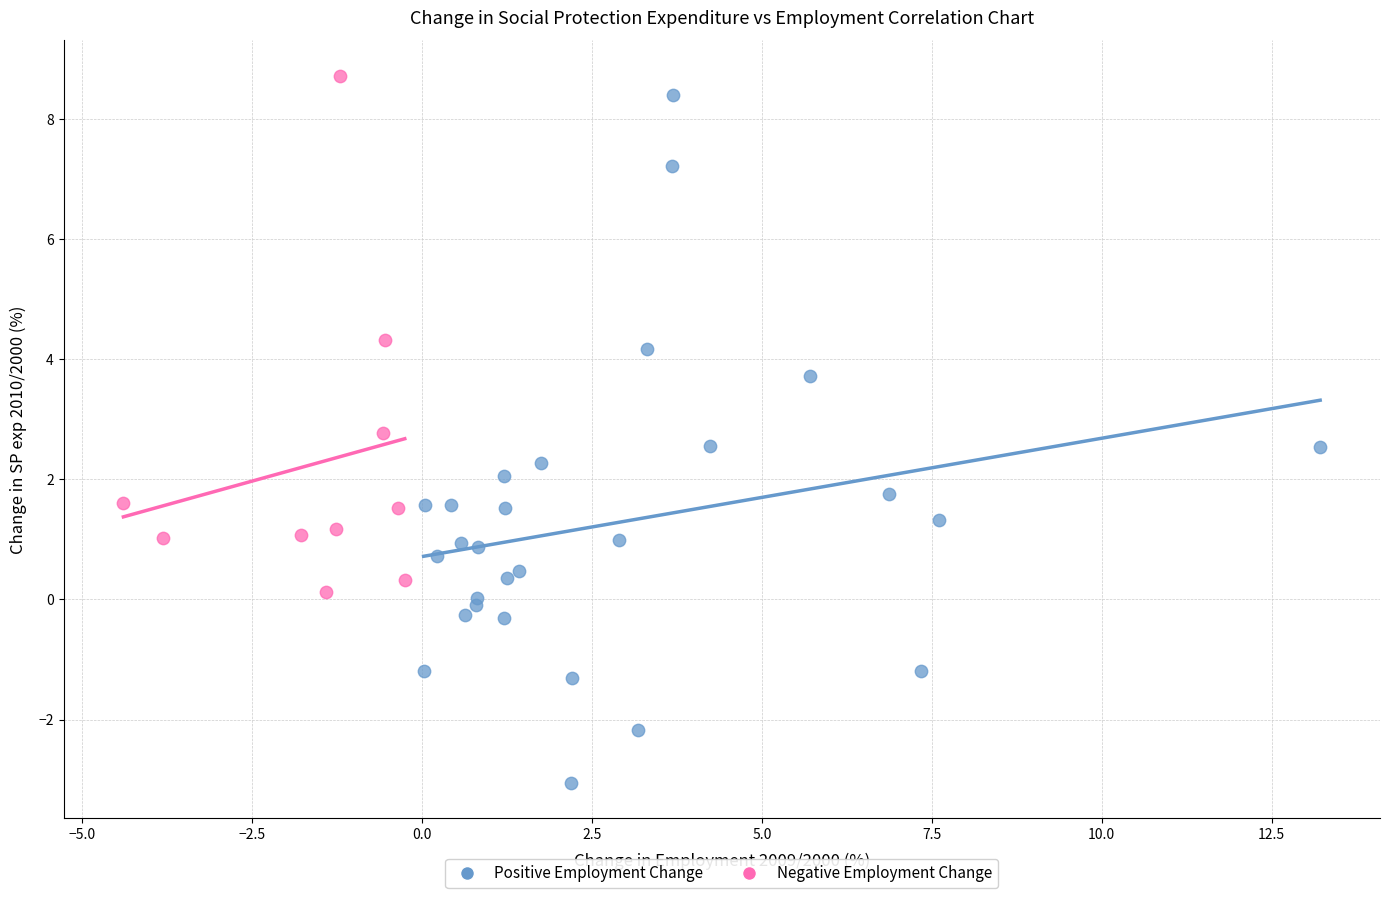

Which series reaches the minimum Y coordinate?

Positive Employment Change